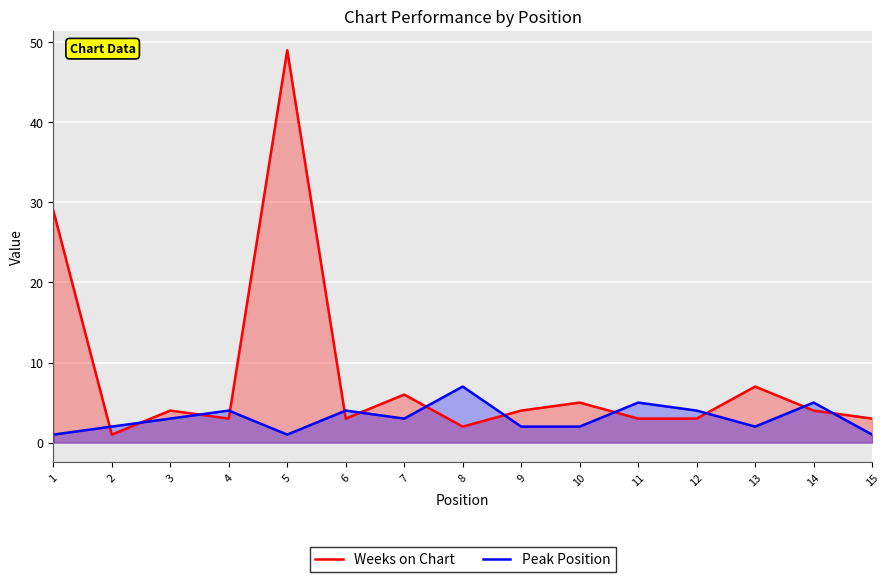

How many data points in Peak Position are less than 3?

7